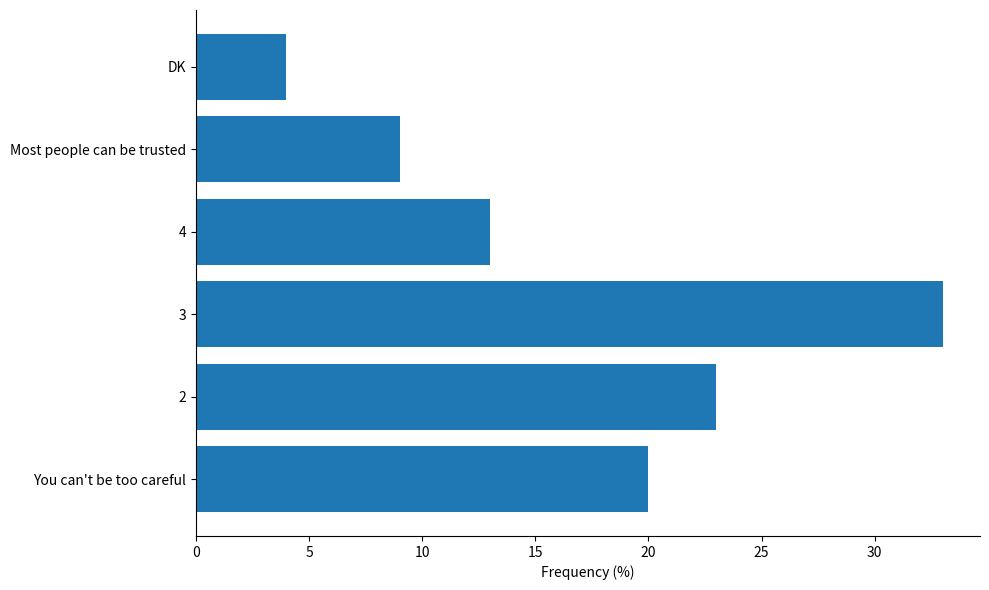

What is the difference between the maximum and minimum values?

29